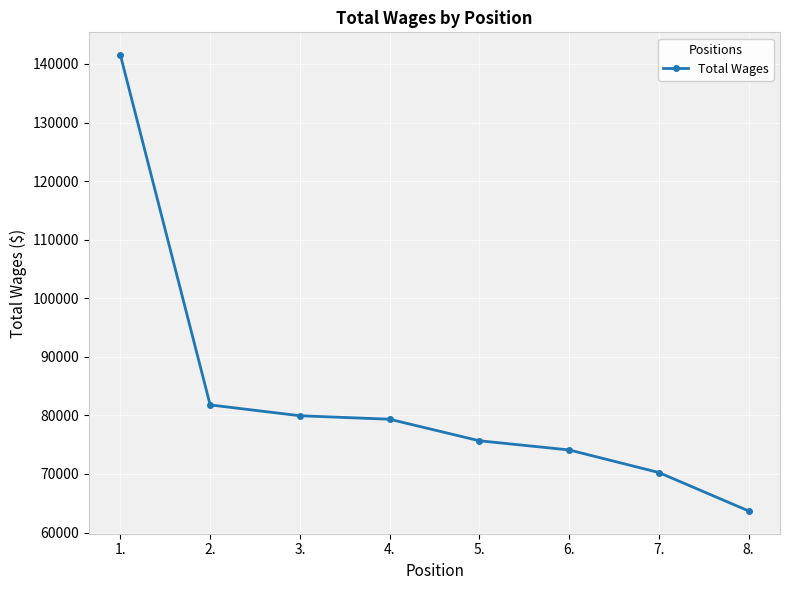

True or false: there are more than 2 points higher than both neighbors.

False